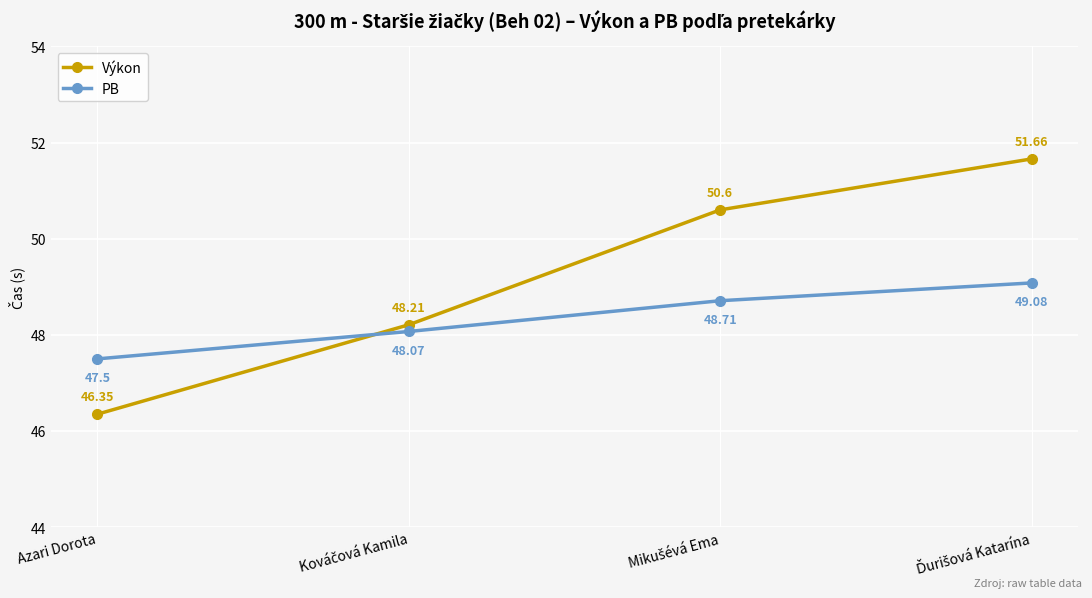

What is the difference between the maximum and minimum values in the PB series?

1.6